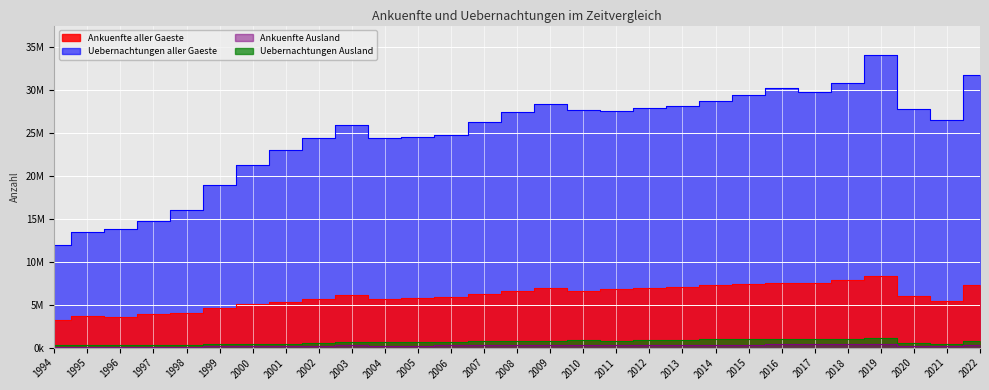

Where does the Uebernachtungen aller Gaeste series first go above 26549951?

2008